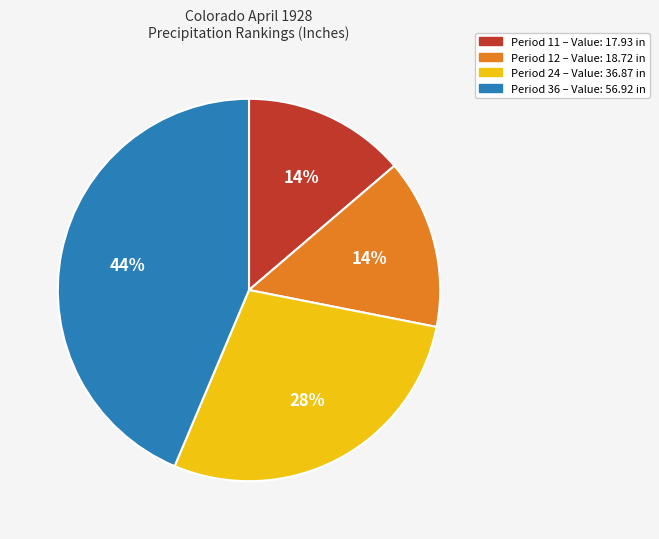

Which has a higher value, Period 12 – Value: 18.72 in or Period 24 – Value: 36.87 in?

Period 24 – Value: 36.87 in